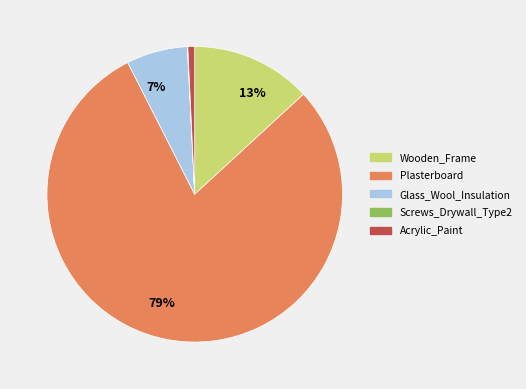

To the nearest percent, what is the average slice percentage?

20%